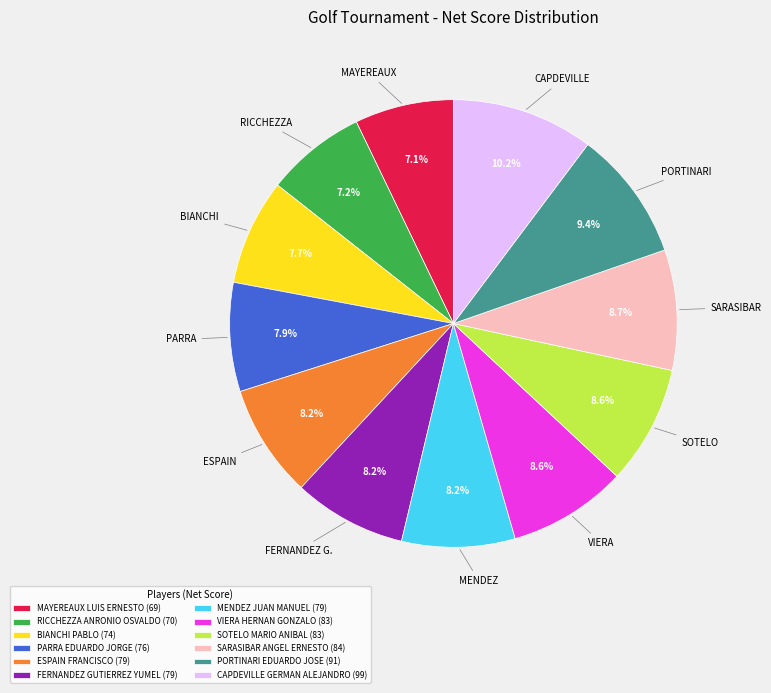

To the nearest percent, what portion does SARASIBAR ANGEL ERNESTO represent?

9%